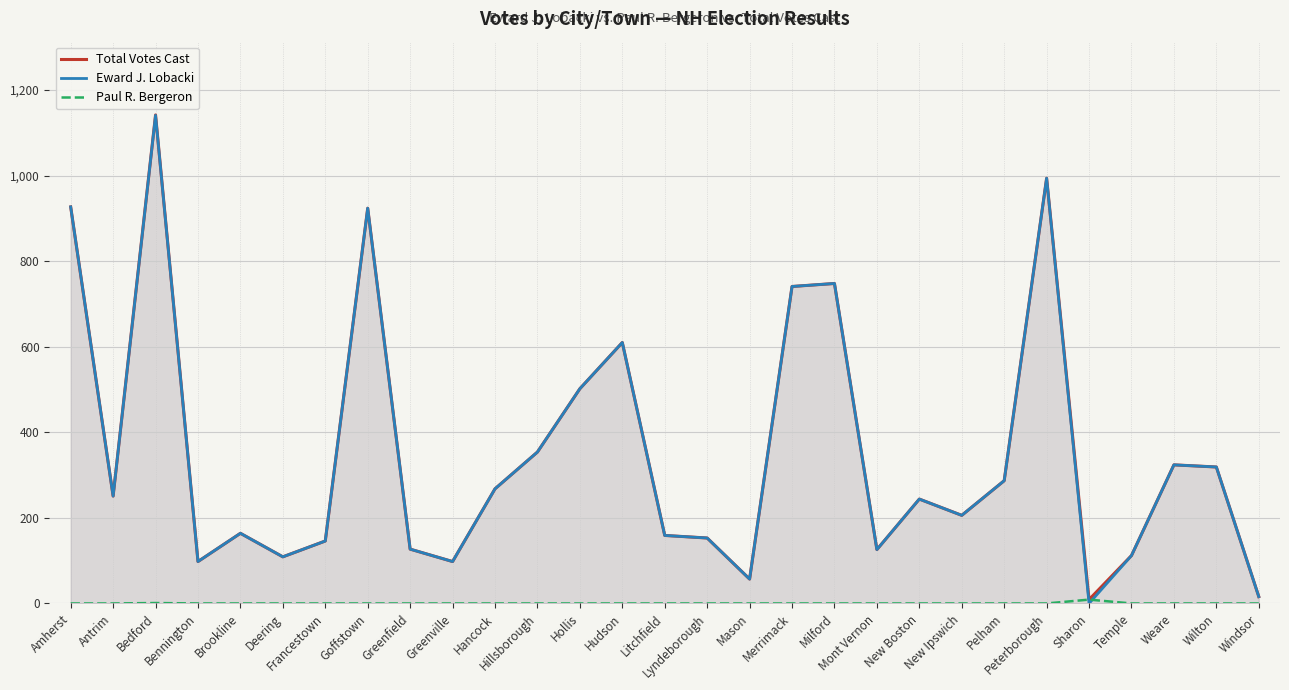

True or false: Total Votes Cast and Paul R. Bergeron intersect in this chart.

False